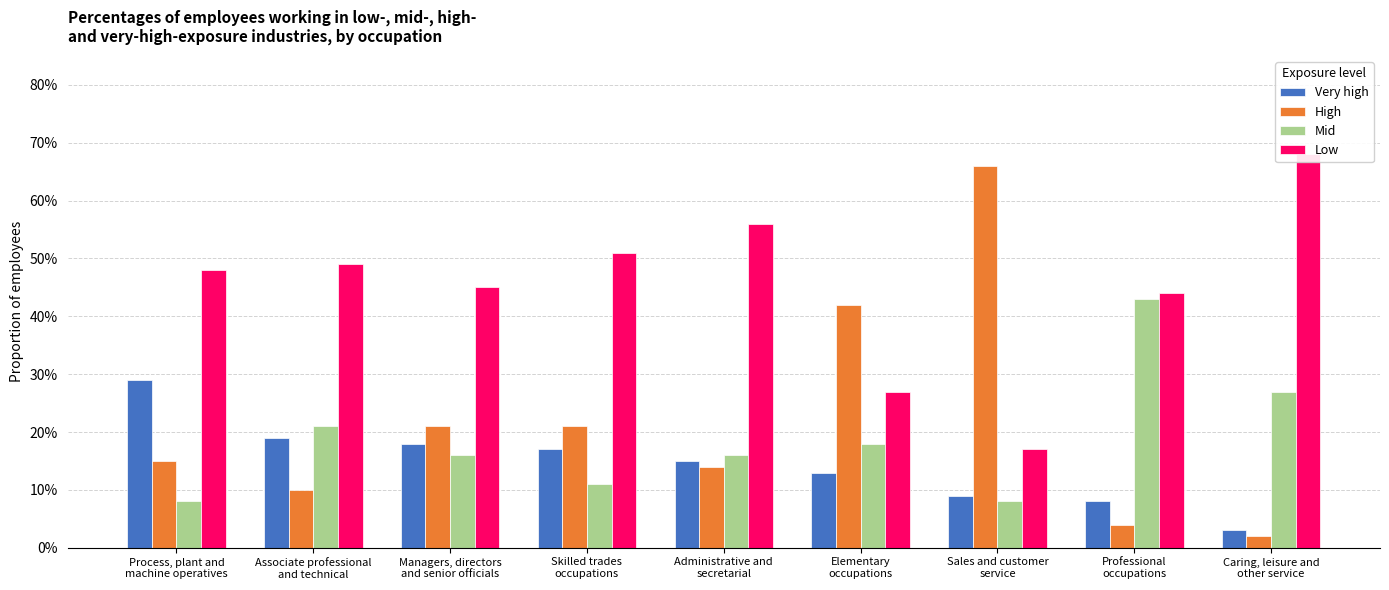

How many distinct data groups are displayed?

4